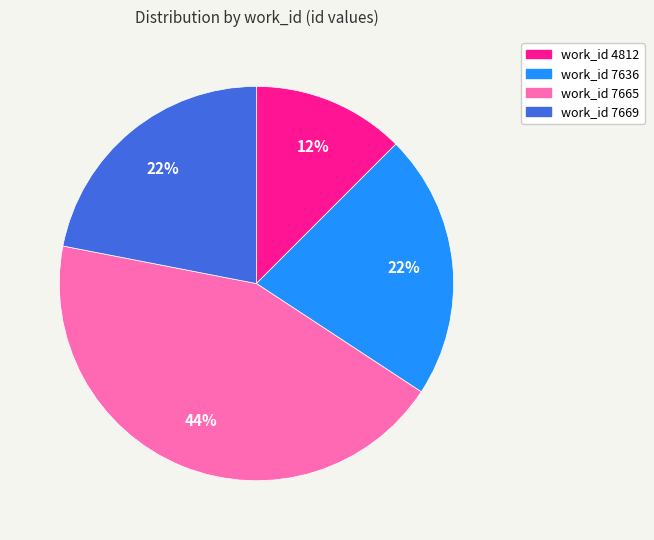

Which category has the smallest portion of the pie?

work_id 4812